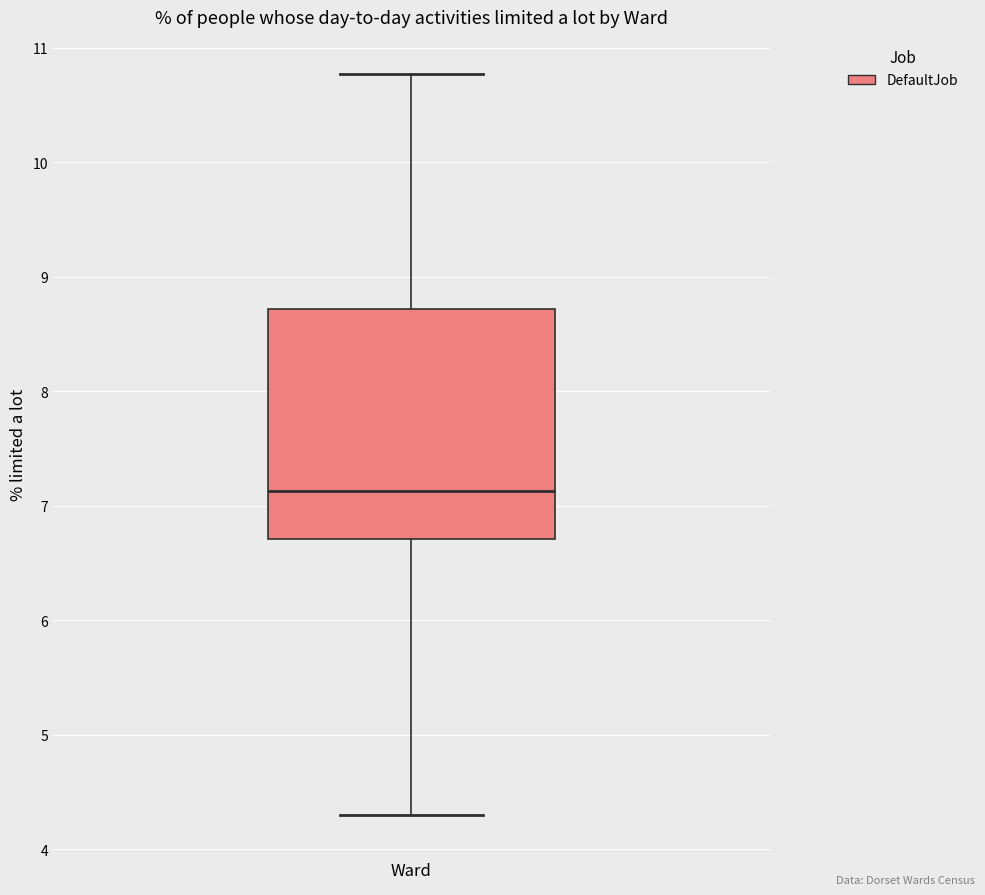

Read this box plot against the y-axis: the position of the median line, the range covered by the box, and the ends of both whiskers. The values are not printed on the chart, so give them approximately, as read against the axis.

median 7.1, box 6.7 to 8.7, whiskers 4.3 to 10.8